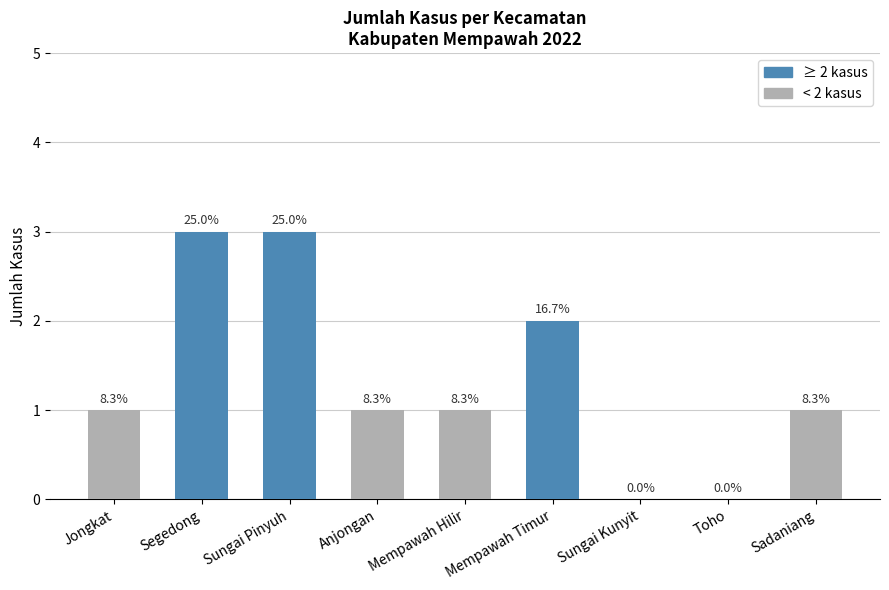

The chart shows a value of 1 at Sadaniang. True or false?

True